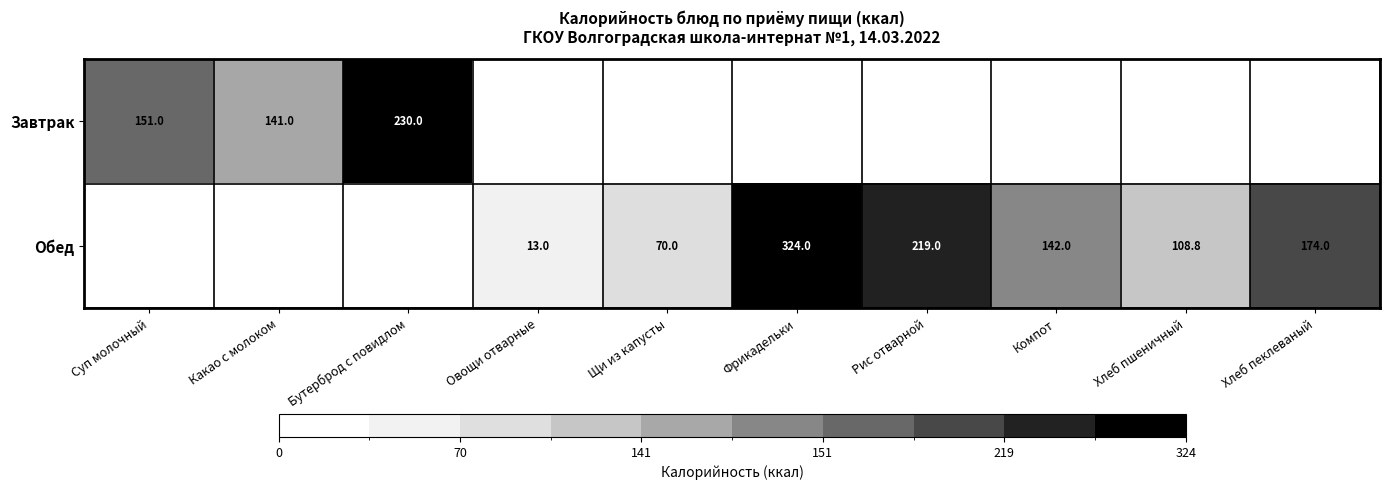

The value of Обед at Хлеб пшеничный is 180.1. True or false?

False